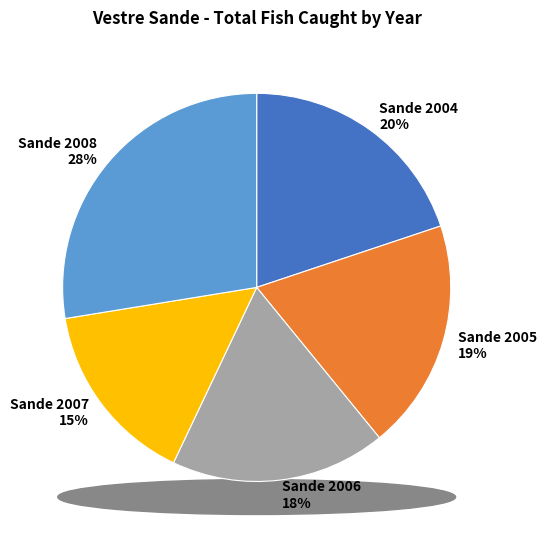

The Sande 2005 slice represents 19% of the pie. True or false?

True